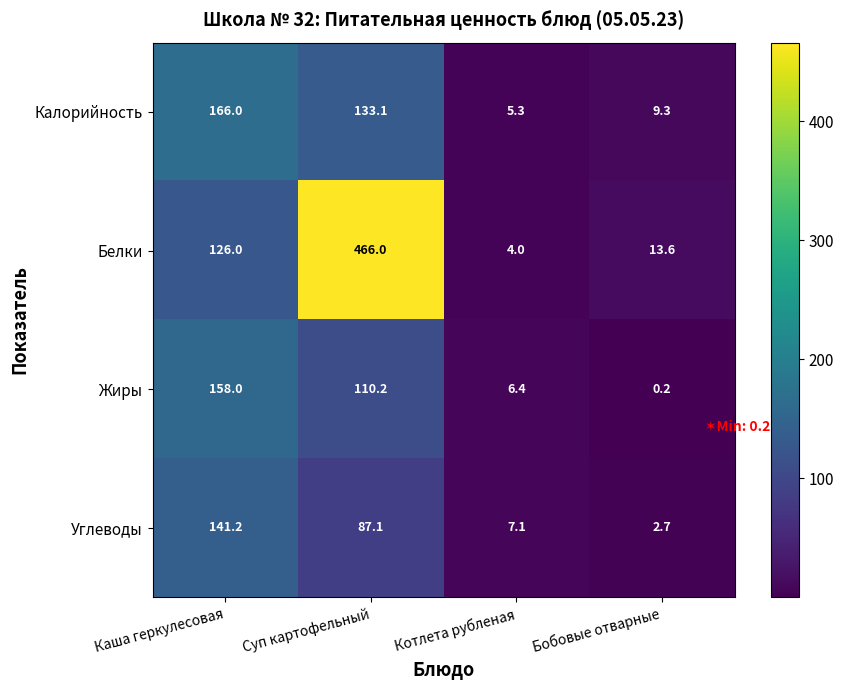

How many data points does each series have?

4